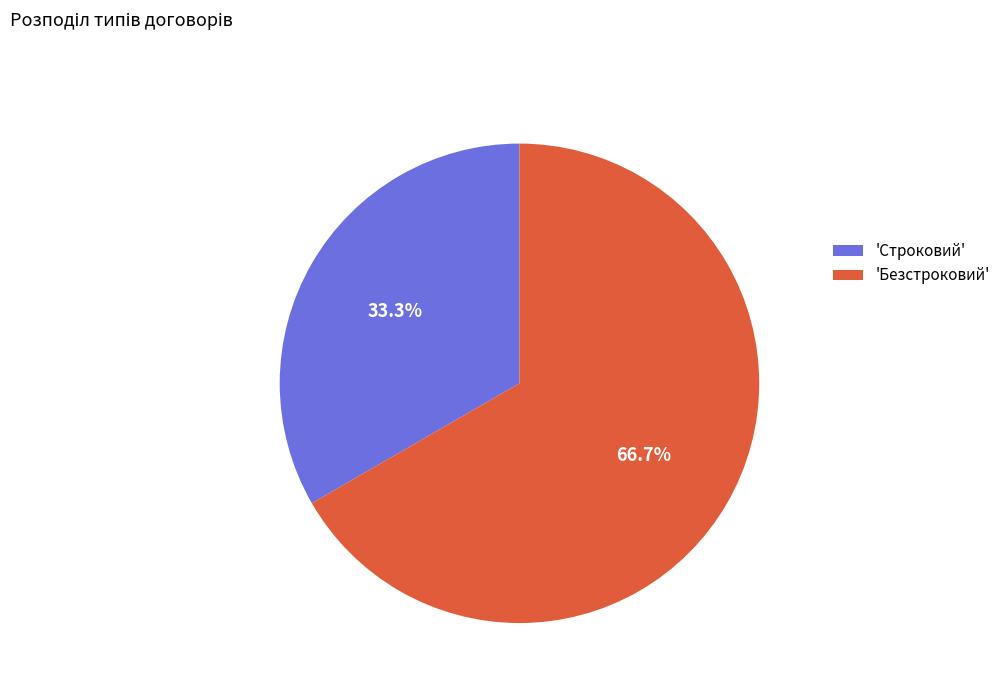

How much of the chart is everything except 'Строковий'?

66.7%